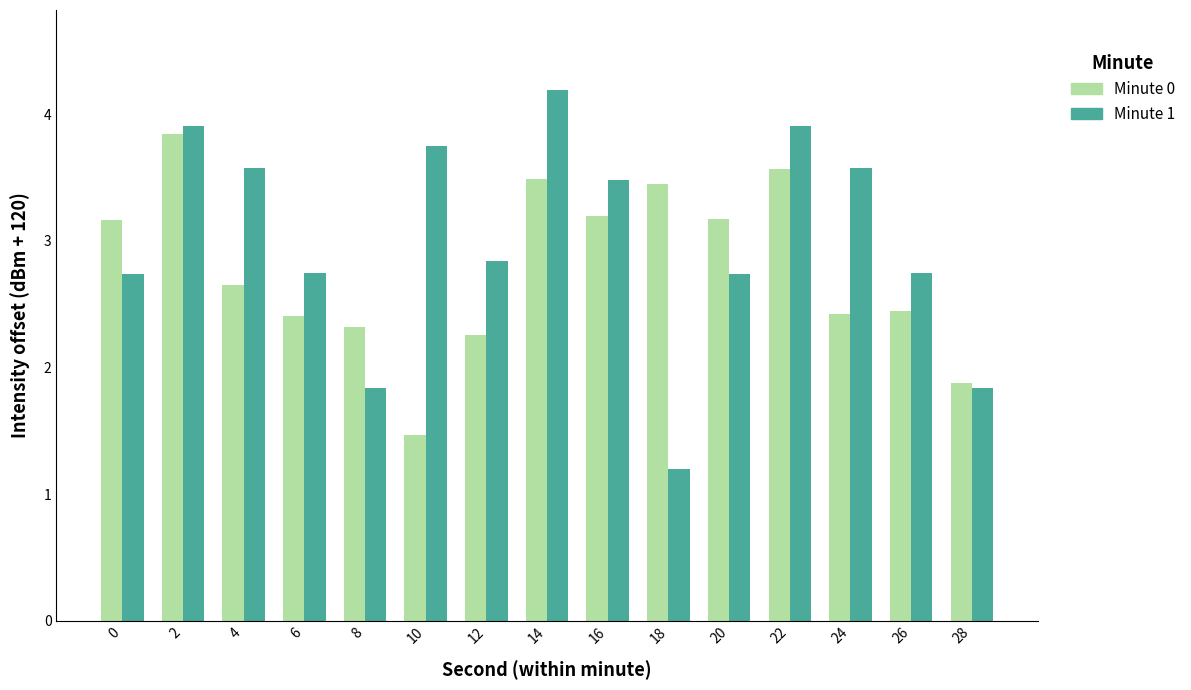

What is the spread (max minus min) of values at 26?

0.3